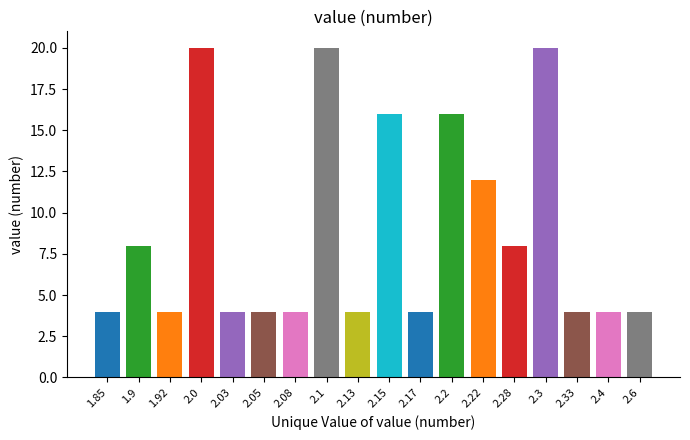

Reading left to right, transcribe all the data shown in this chart.

1.85=4	1.9=8	1.92=4	2.0=20	2.03=4	2.05=4	2.08=4	2.1=20	2.13=4	2.15=16	2.17=4	2.2=16	2.22=12	2.28=8	2.3=20	2.33=4	2.4=4	2.6=4